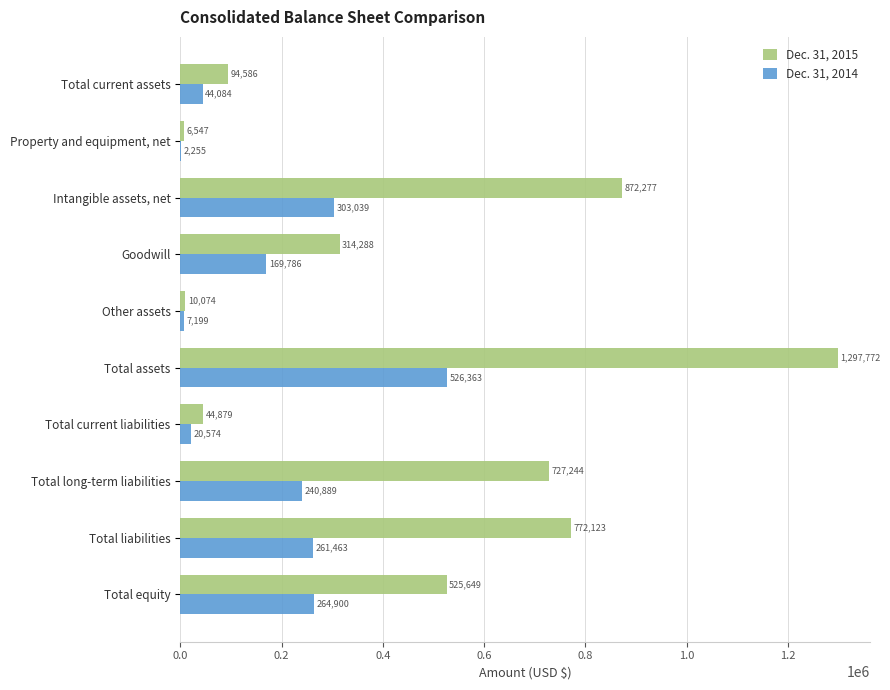

At which label is Dec. 31, 2015 closest to 652159?

Total long-term liabilities